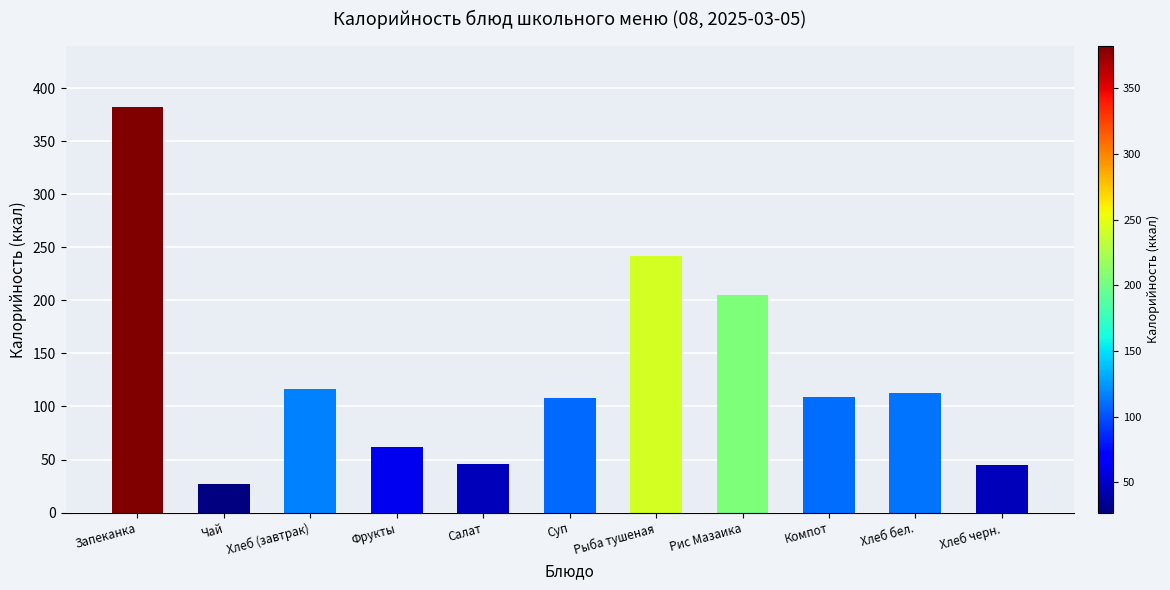

What is the greatest value displayed?

382.3